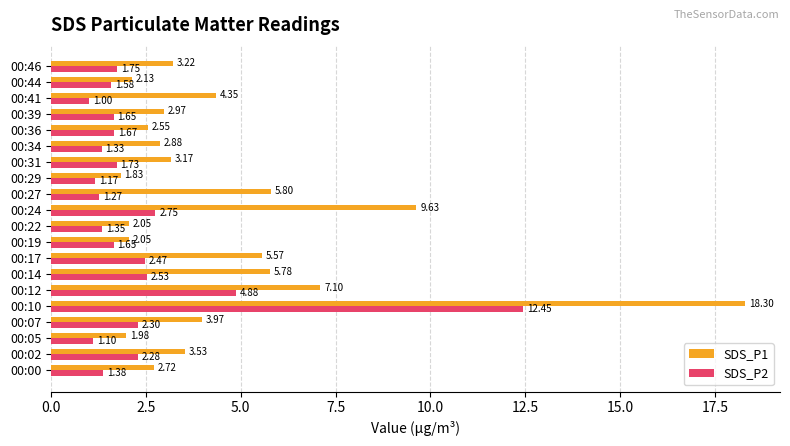

Which series has the largest range (max minus min)?

SDS_P1